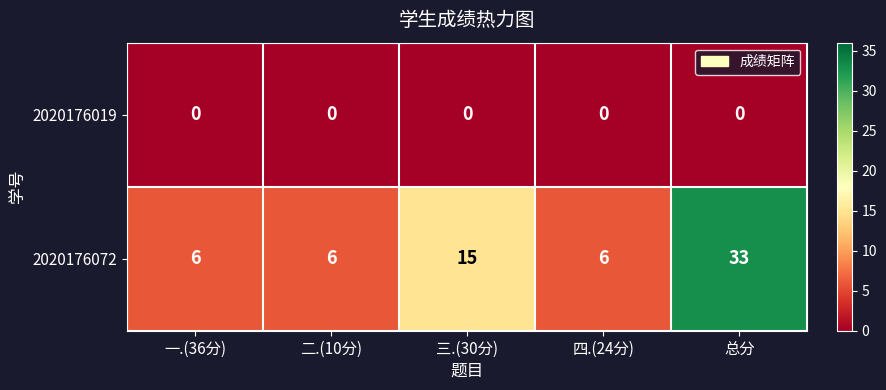

What is the total value across all series at 一.(36分)?

6